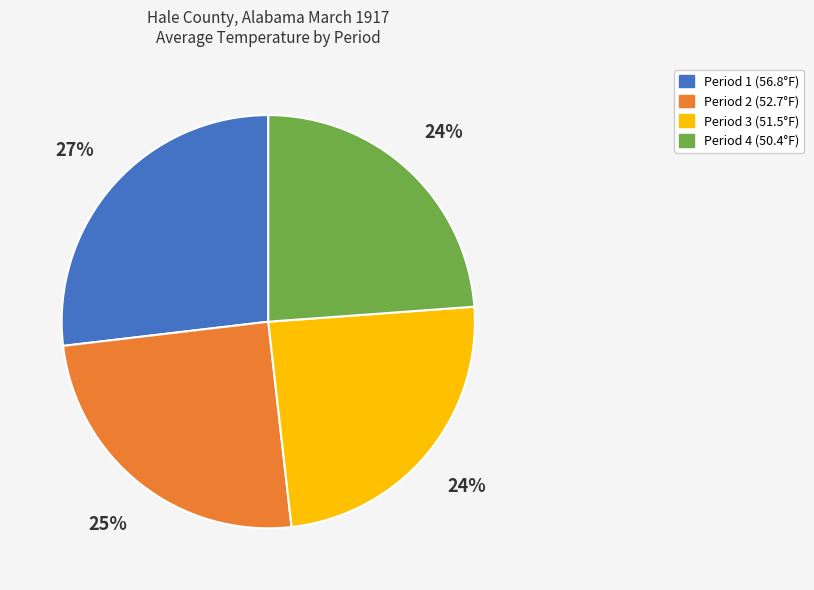

Does any single category account for the majority?

No